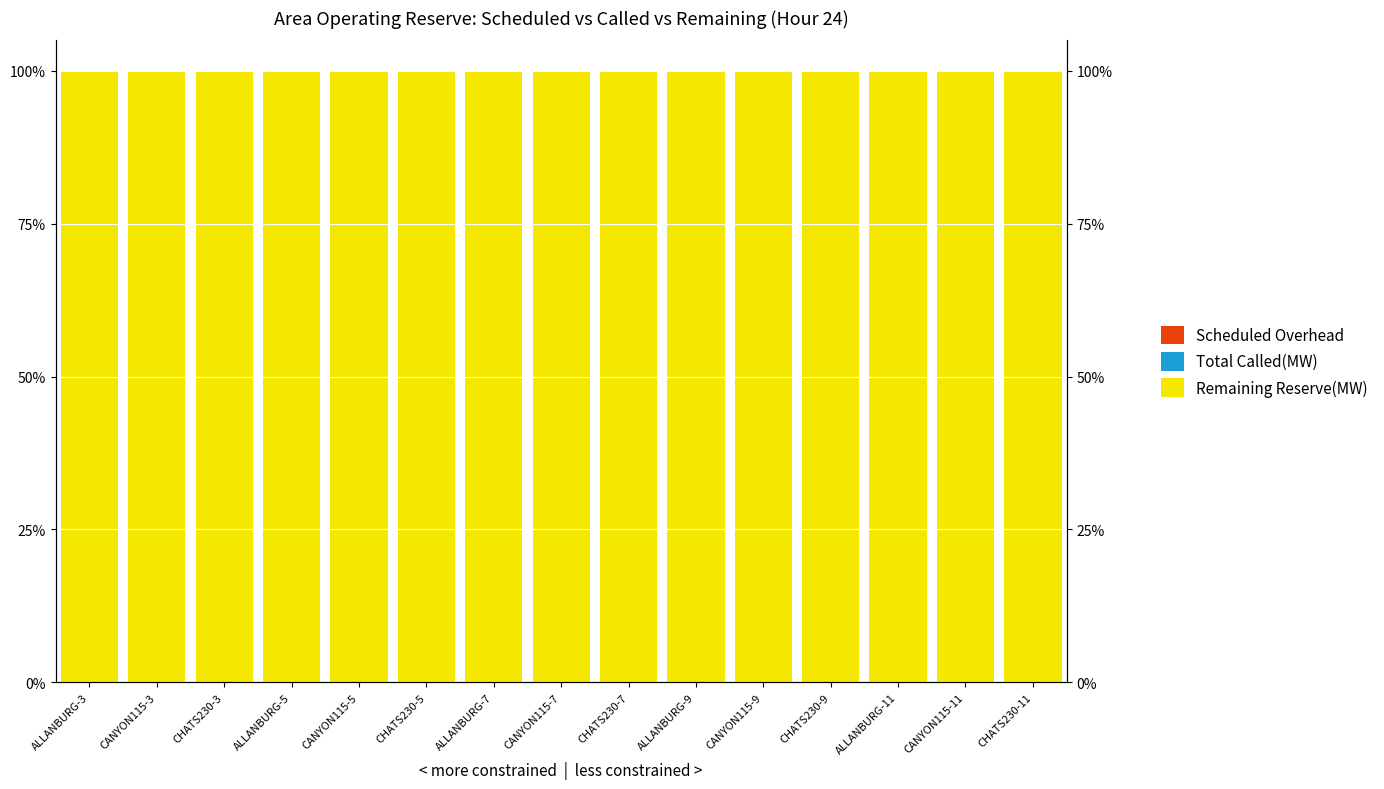

Reading left to right, list all the values displayed in this chart.

Remaining Reserve(MW): 100	100	100	100	100	100	100	100	100	100	100	100	100	100	100
Total Called(MW): 0	0	0	0	0	0	0	0	0	0	0	0	0	0	0
Scheduled Overhead: 0	0	0	0	0	0	0	0	0	0	0	0	0	0	0